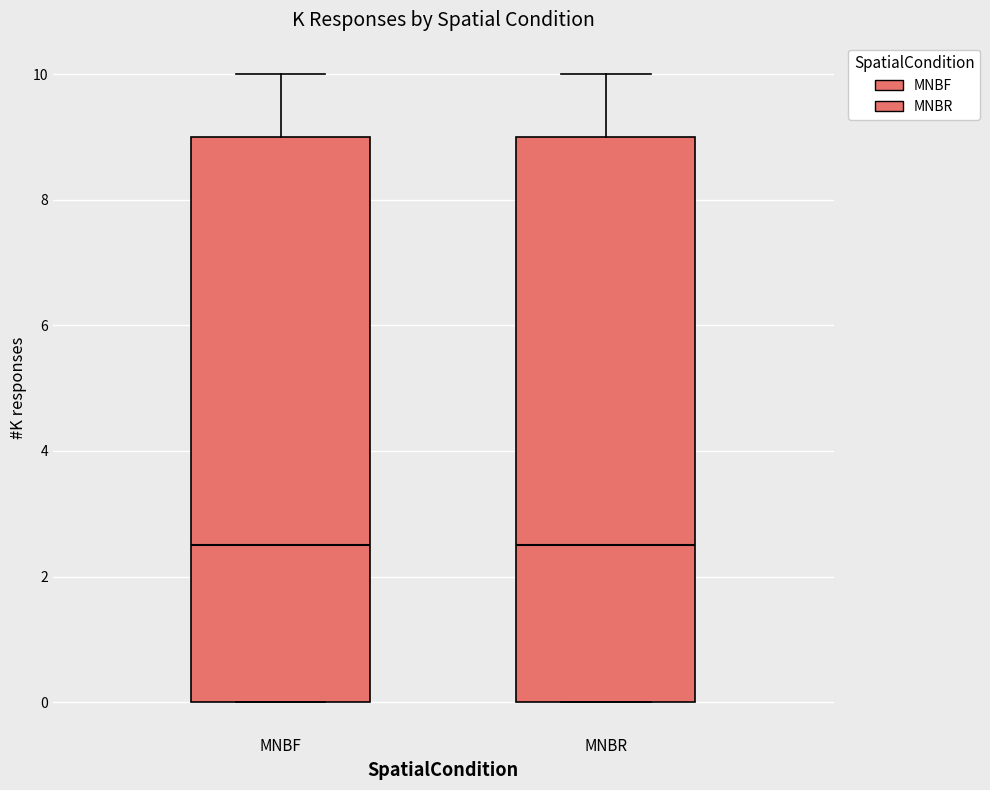

Where does the median line of the box for MNBR sit on the y-axis? The values are not printed on the chart, so give them approximately, as read against the axis.

2.6